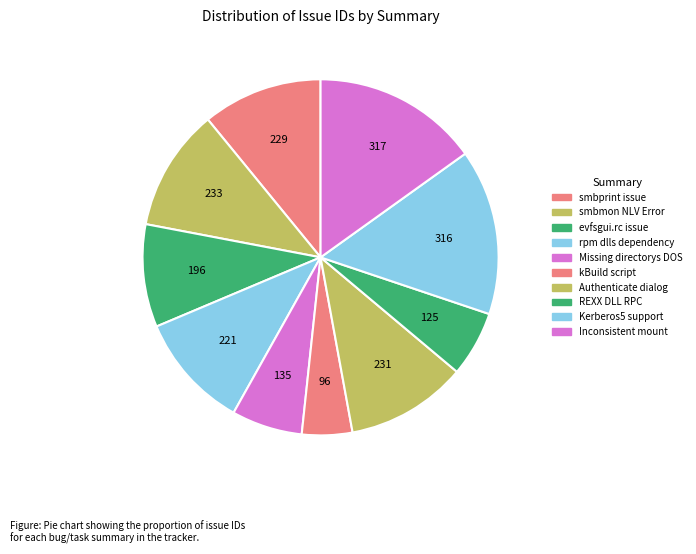

What is the smallest slice in the pie chart?

kBuild script for build process